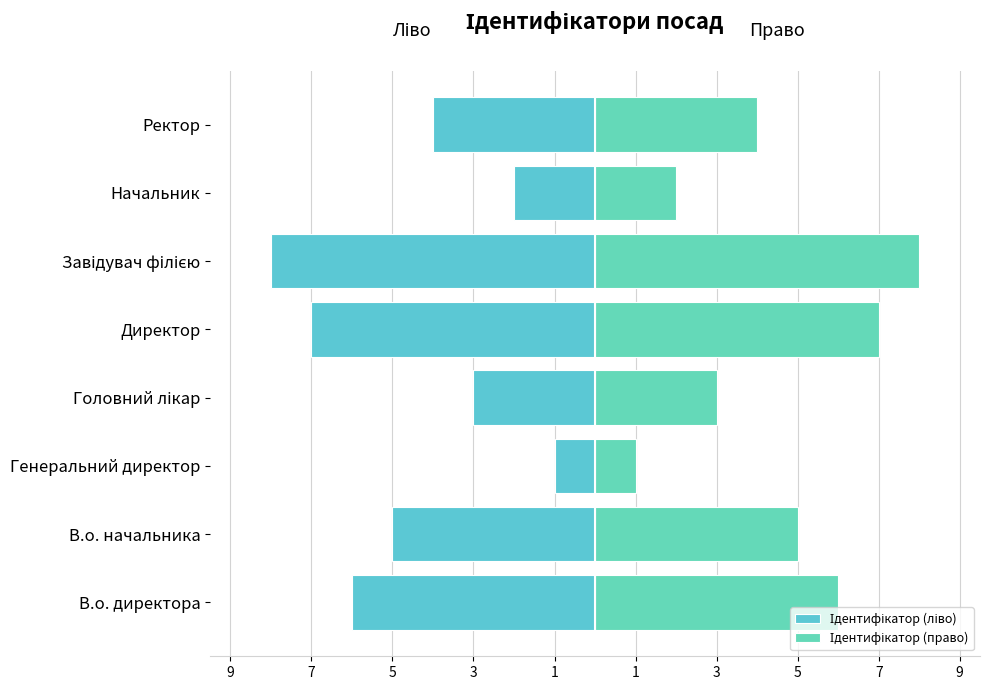

What is the difference between the second highest and second lowest values in the Ідентифікатор (ліво) series?

5